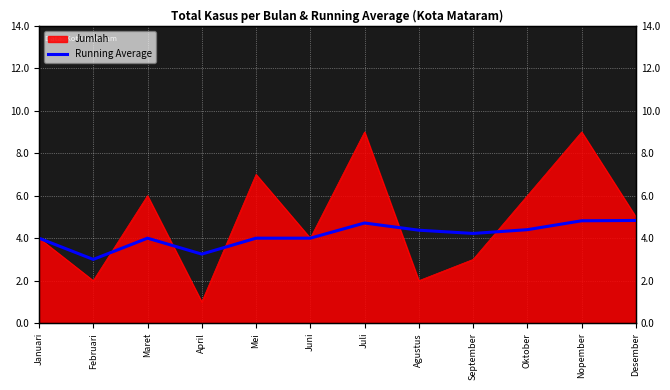

Where does the data first go above 4?

Juli